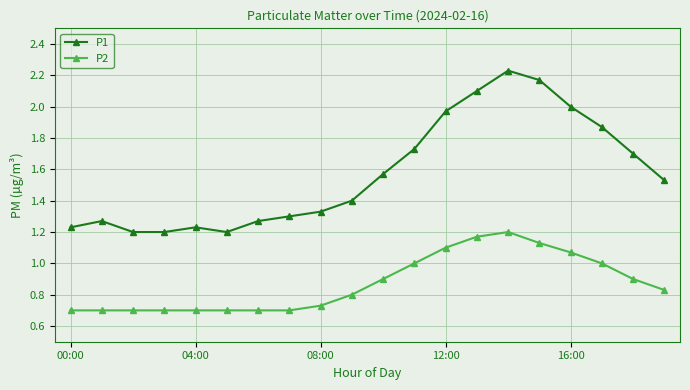

List the series in order of their peak value, lowest first.

P2, P1